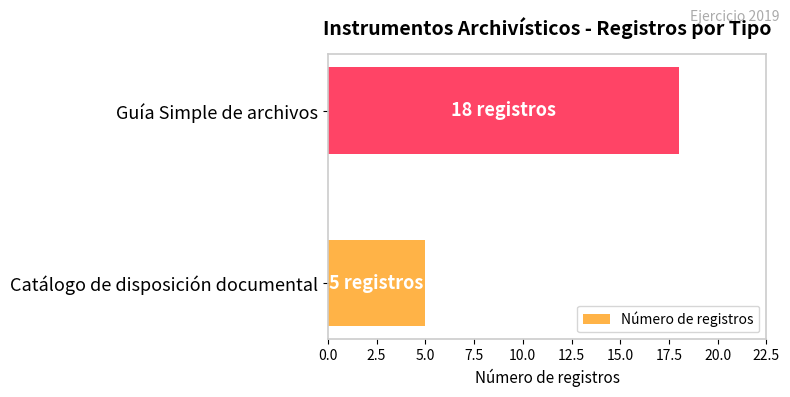

Does the chart contain any negative values?

No